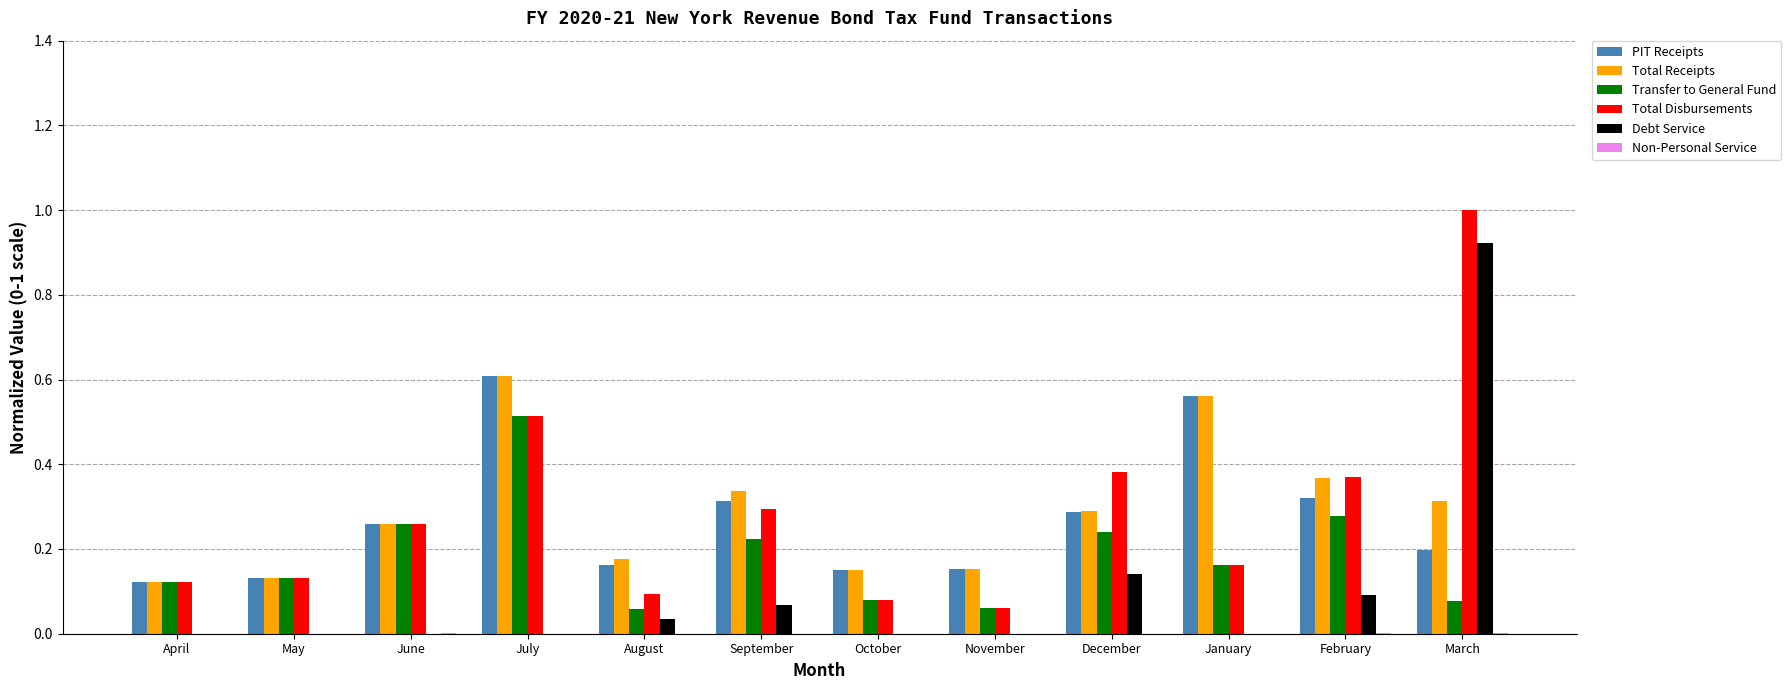

At which category is the sum across all series the highest?

March